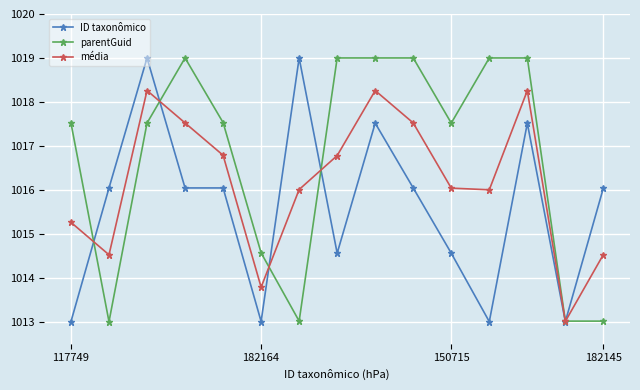

What is the value of the ID taxonômico point at the 3rd from the left?

1019.0